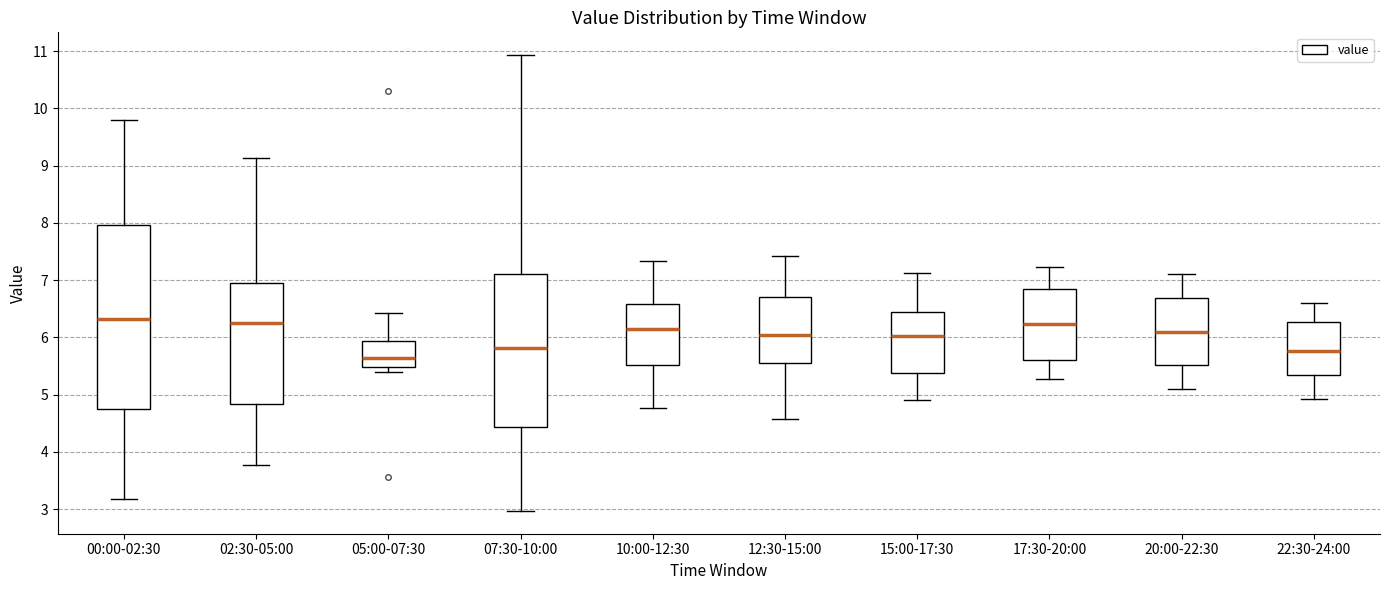

Comparing the boxes themselves (not the whiskers), which one is the tallest?

00:00-02:30